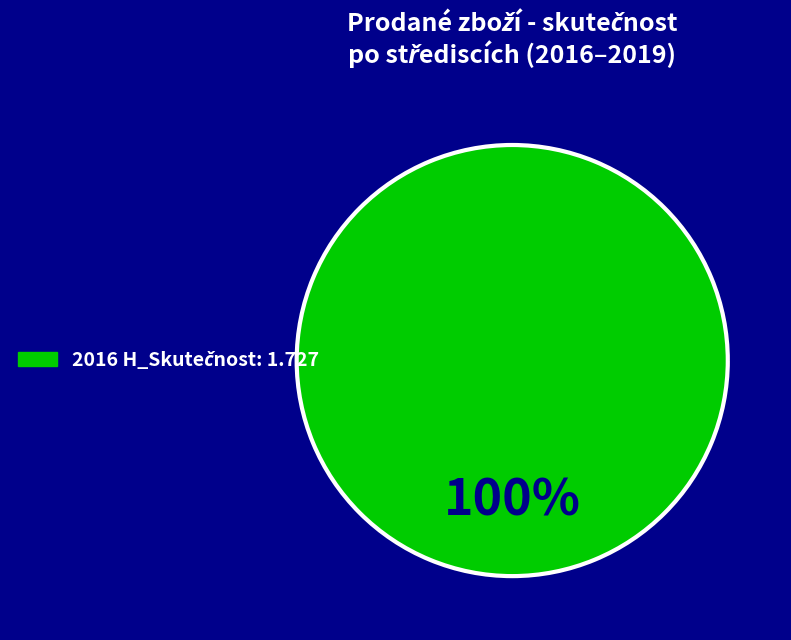

How many segments does this pie chart have?

1